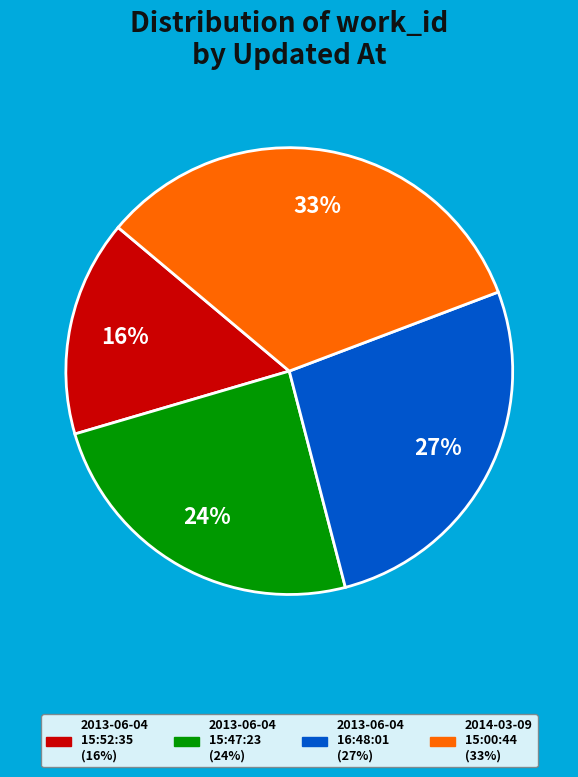

To the nearest percent, what is the difference between the largest and smallest slice percentages?

17%